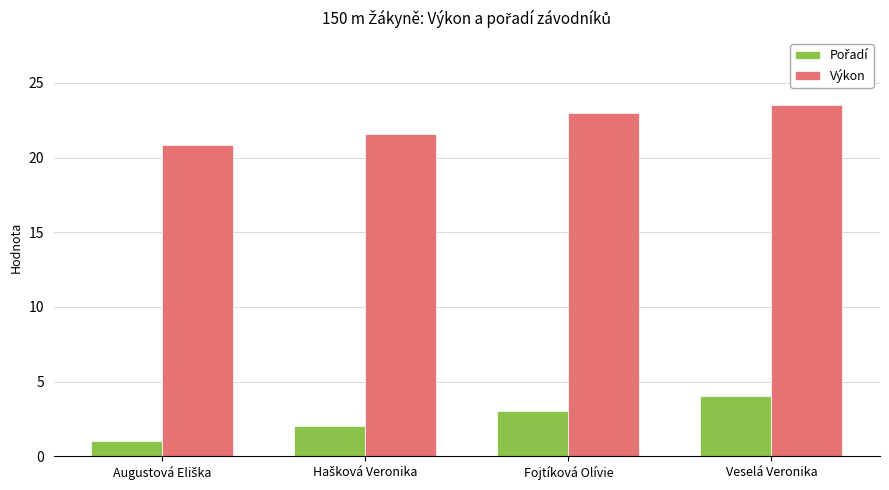

Where does the Výkon series first go above 22?

Fojtíková Olívie